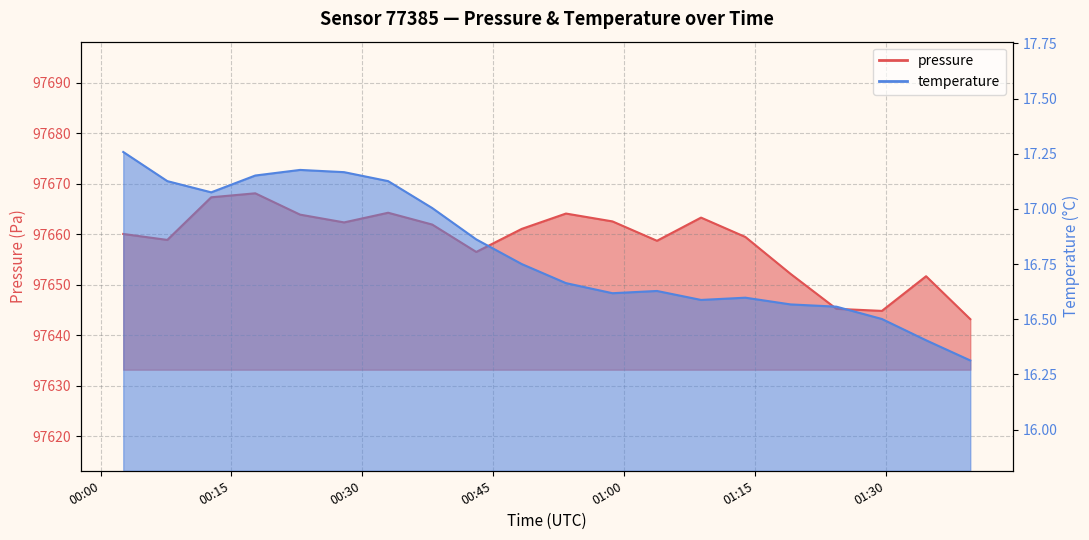

Which has a higher value, 2023-08-24T01:39:42 or 2023-08-24T00:02:36?

2023-08-24T00:02:36